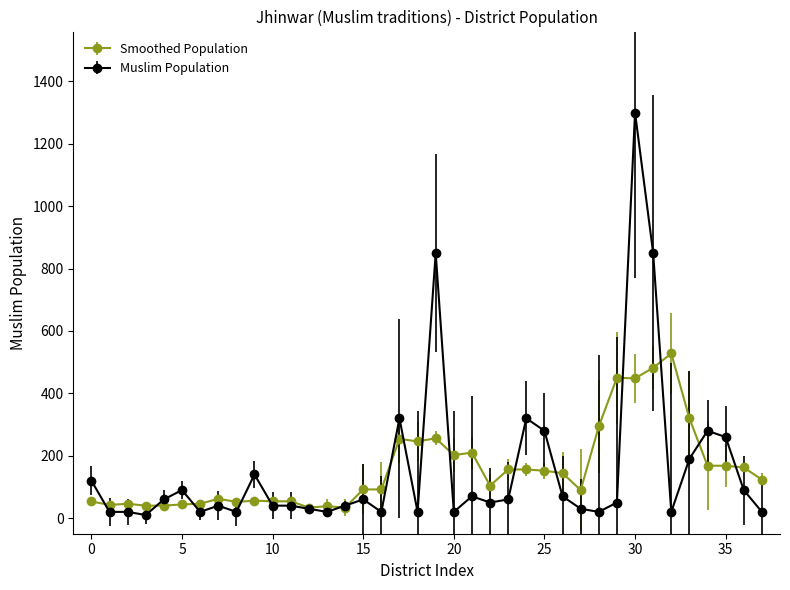

Which series has the largest range (max minus min)?

Muslim Population